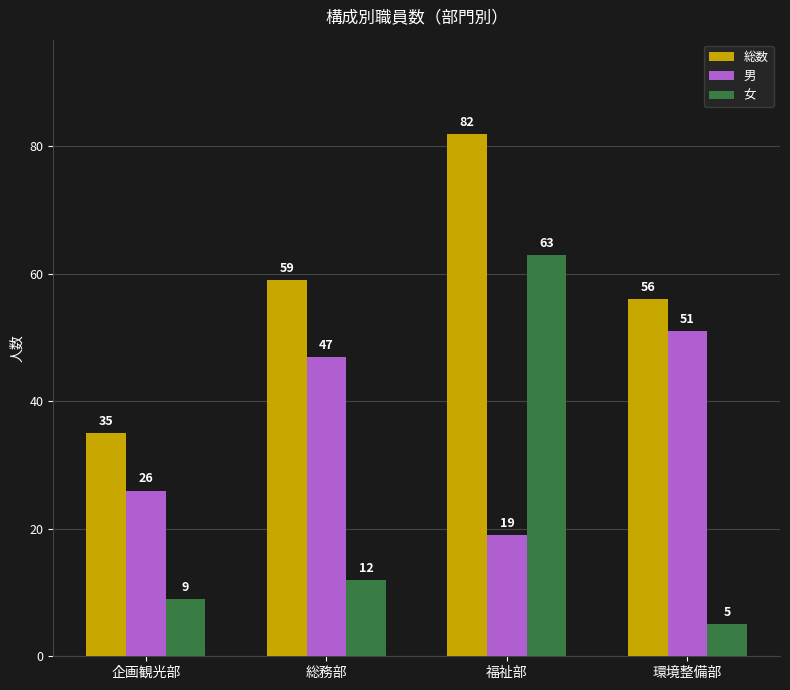

Reading left to right, extract all data points from this chart.

総数: 企画観光部=35	総務部=59	福祉部=82	環境整備部=56
男: 企画観光部=26	総務部=47	福祉部=19	環境整備部=51
女: 企画観光部=9	総務部=12	福祉部=63	環境整備部=5